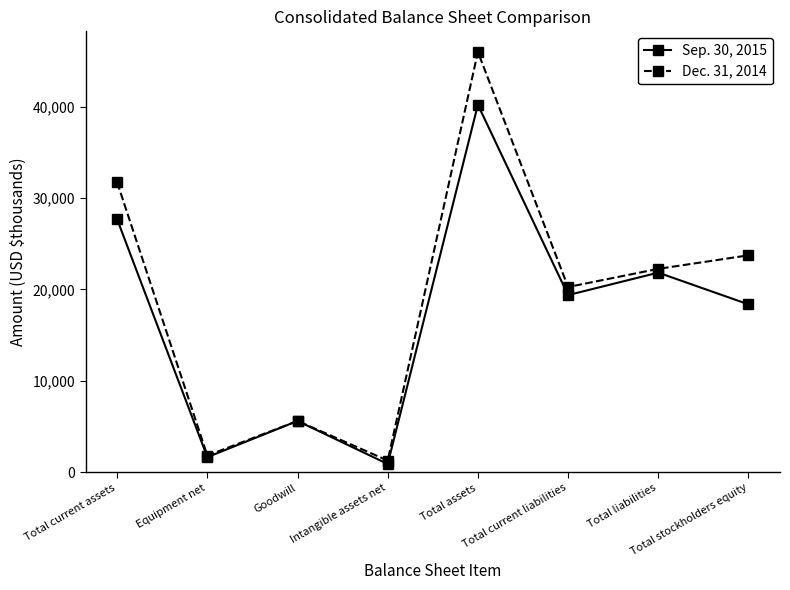

True or false: Dec. 31, 2014 has a value of 9104 at Goodwill.

False